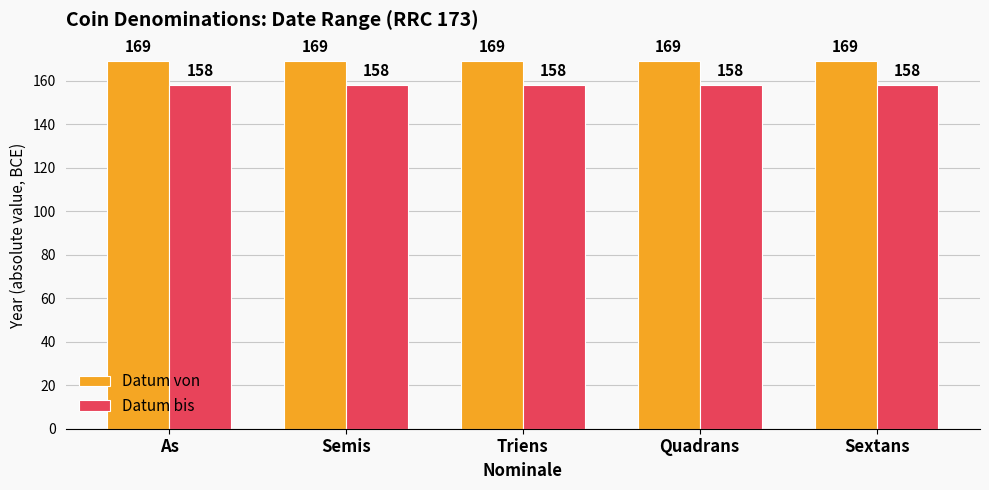

Rank the series by their maximum value, from lowest to highest.

Datum bis, Datum von